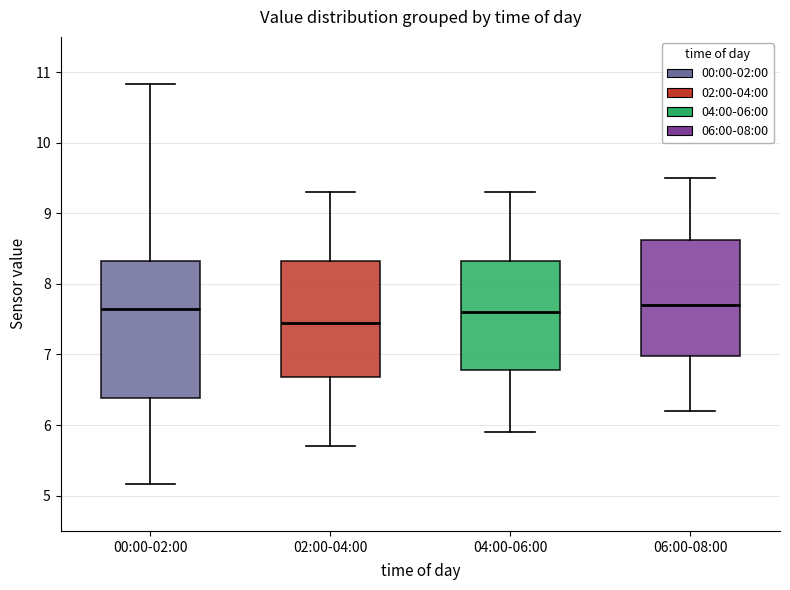

Which box is the tallest, from its lower edge to its upper edge?

00:00-02:00